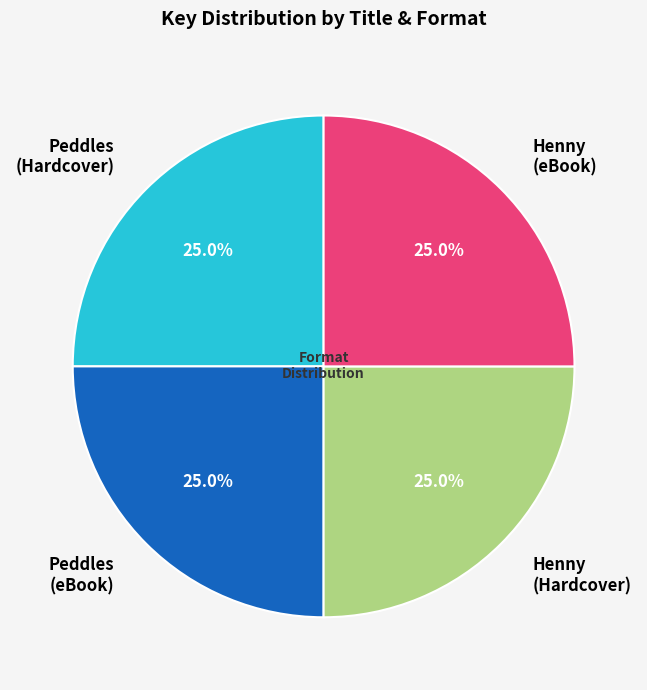

Approximately how many times larger is the value at Henny (Hardcover) compared to Henny (eBook)?

1.0